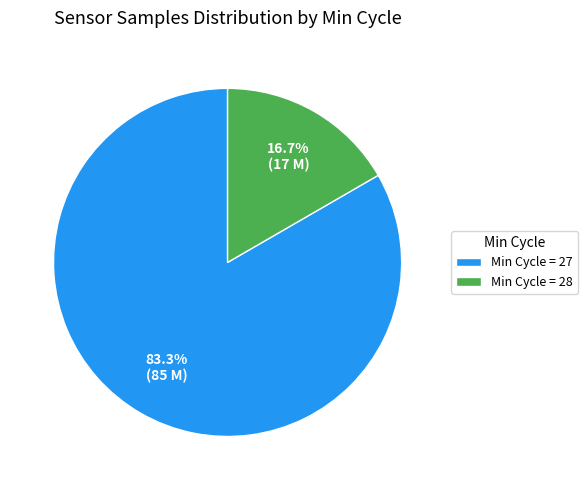

Is Min Cycle = 28 the majority of the pie?

No